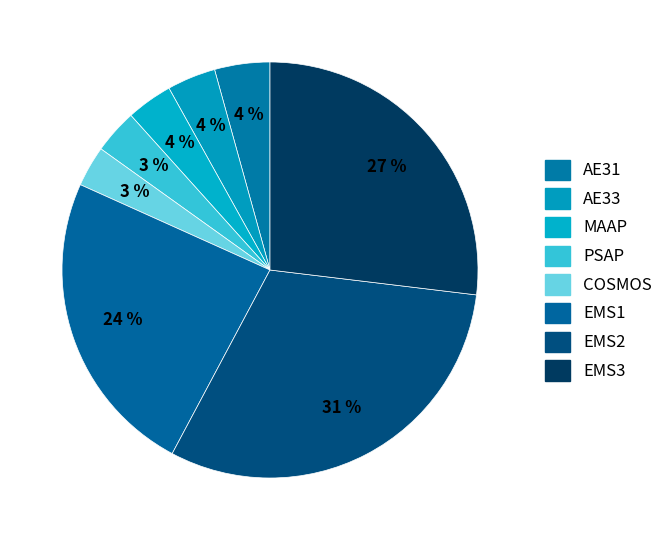

To the nearest percent, what is the difference between the AE31 and AE33 slice percentages?

1%